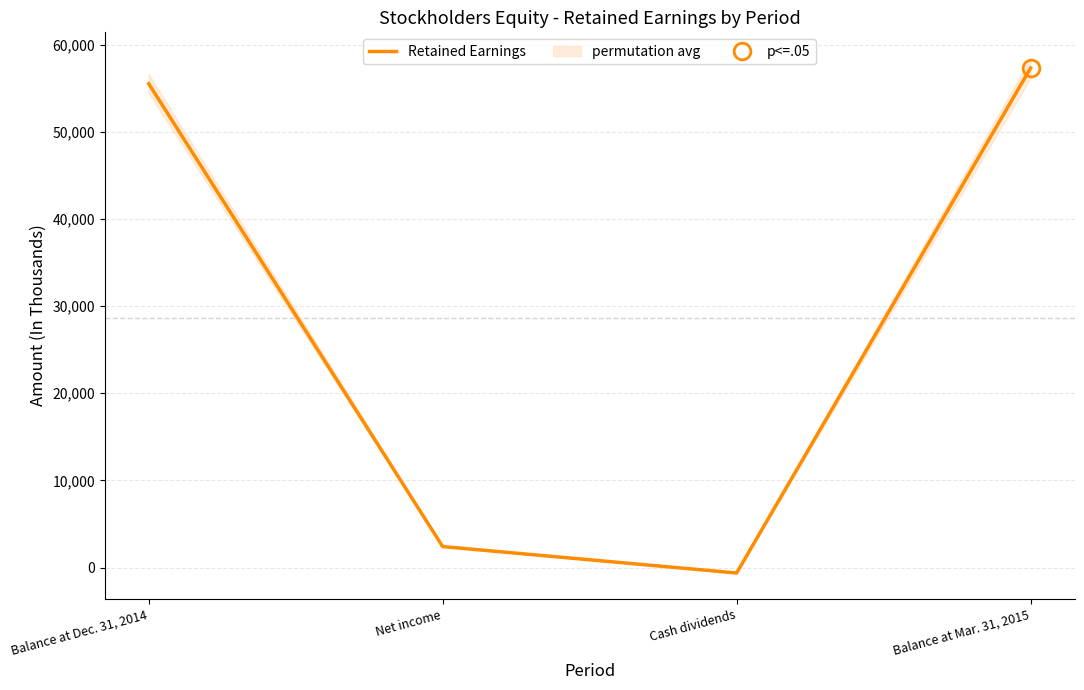

How many lines are shown in the chart?

1